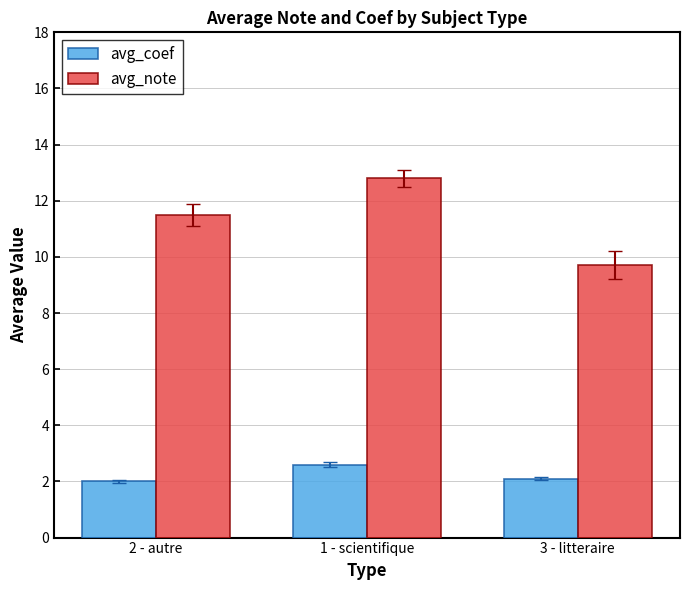

How many values in the avg_note series are below 11?

1